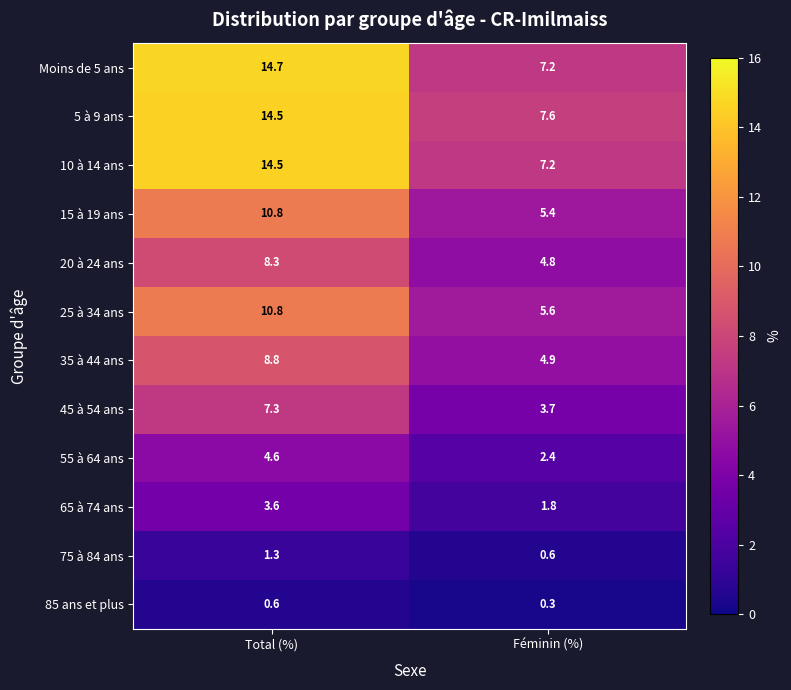

Reading left to right, extract all data points from this chart.

Moins de 5 ans: Total (%)=14.7	Féminin (%)=7.2
5 à 9 ans: Total (%)=14.5	Féminin (%)=7.6
10 à 14 ans: Total (%)=14.5	Féminin (%)=7.2
15 à 19 ans: Total (%)=10.8	Féminin (%)=5.4
20 à 24 ans: Total (%)=8.3	Féminin (%)=4.8
25 à 34 ans: Total (%)=10.8	Féminin (%)=5.6
35 à 44 ans: Total (%)=8.8	Féminin (%)=4.9
45 à 54 ans: Total (%)=7.3	Féminin (%)=3.7
55 à 64 ans: Total (%)=4.6	Féminin (%)=2.4
65 à 74 ans: Total (%)=3.6	Féminin (%)=1.8
75 à 84 ans: Total (%)=1.3	Féminin (%)=0.6
85 ans et plus: Total (%)=0.6	Féminin (%)=0.3